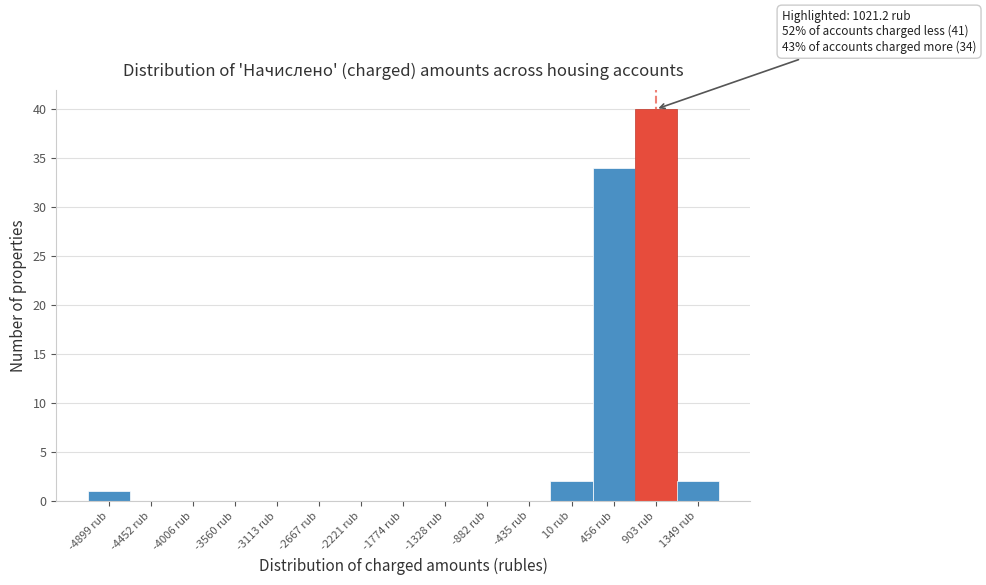

Reading left to right, what are all the values shown in this chart?

-4899 rub=1	-4452 rub=0	-4006 rub=0	-3560 rub=0	-3113 rub=0	-2667 rub=0	-2221 rub=0	-1774 rub=0	-1328 rub=0	-882 rub=0	-435 rub=0	10 rub=2	456 rub=34	903 rub=40	1349 rub=2